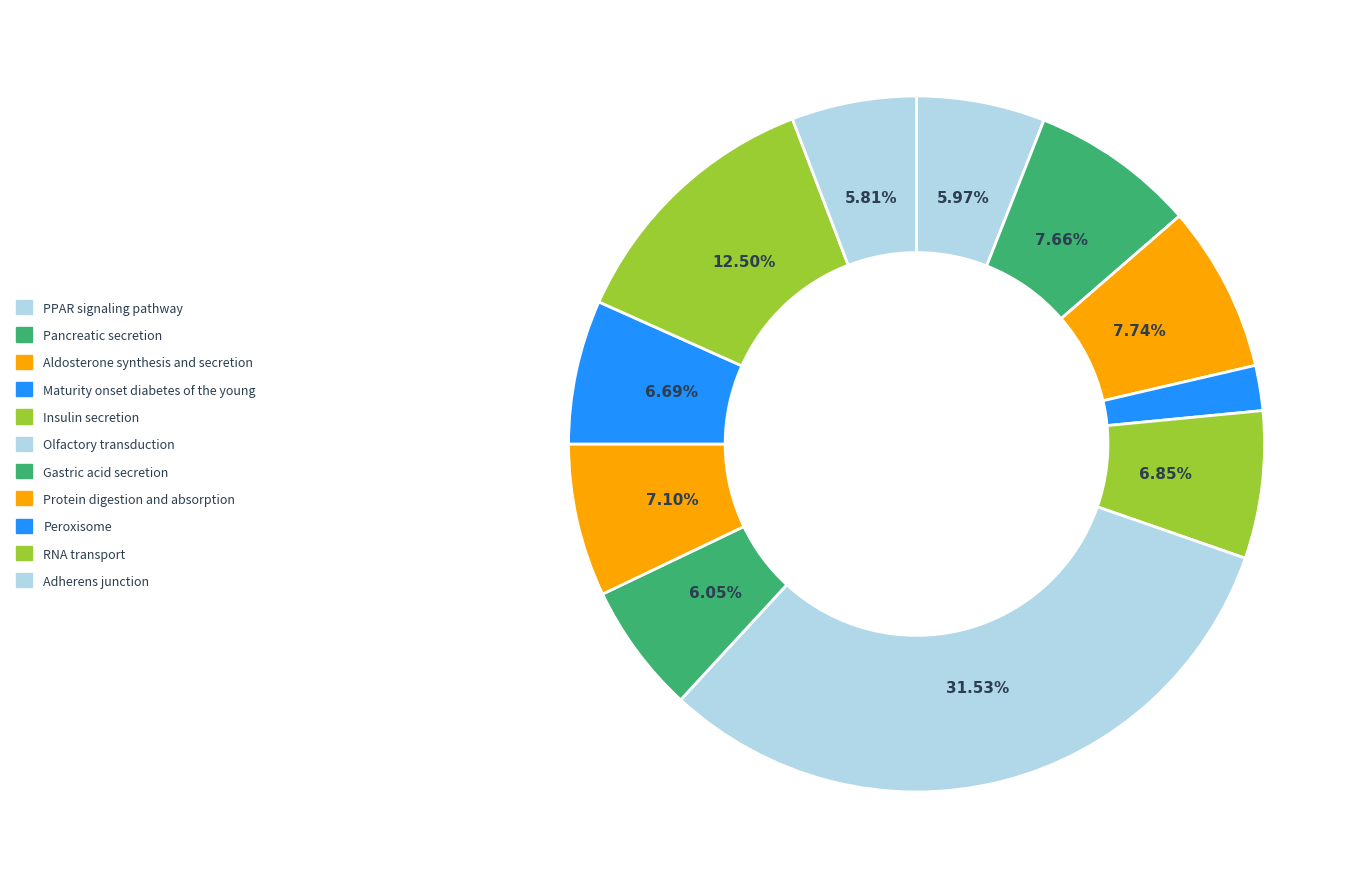

Rank the categories by value from highest to lowest.

Olfactory transduction, RNA transport, Aldosterone synthesis and secretion, Pancreatic secretion, Protein digestion and absorption, Insulin secretion, Peroxisome, Gastric acid secretion, PPAR signaling pathway, Adherens junction, Maturity onset diabetes of the young